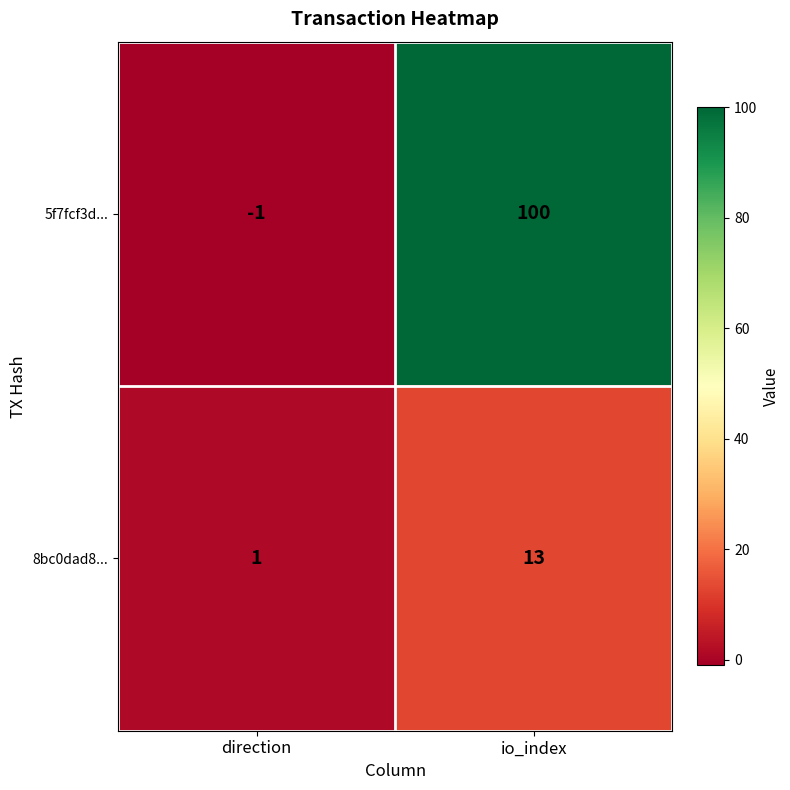

What is the maximum value for 8bc0dad8...?

13